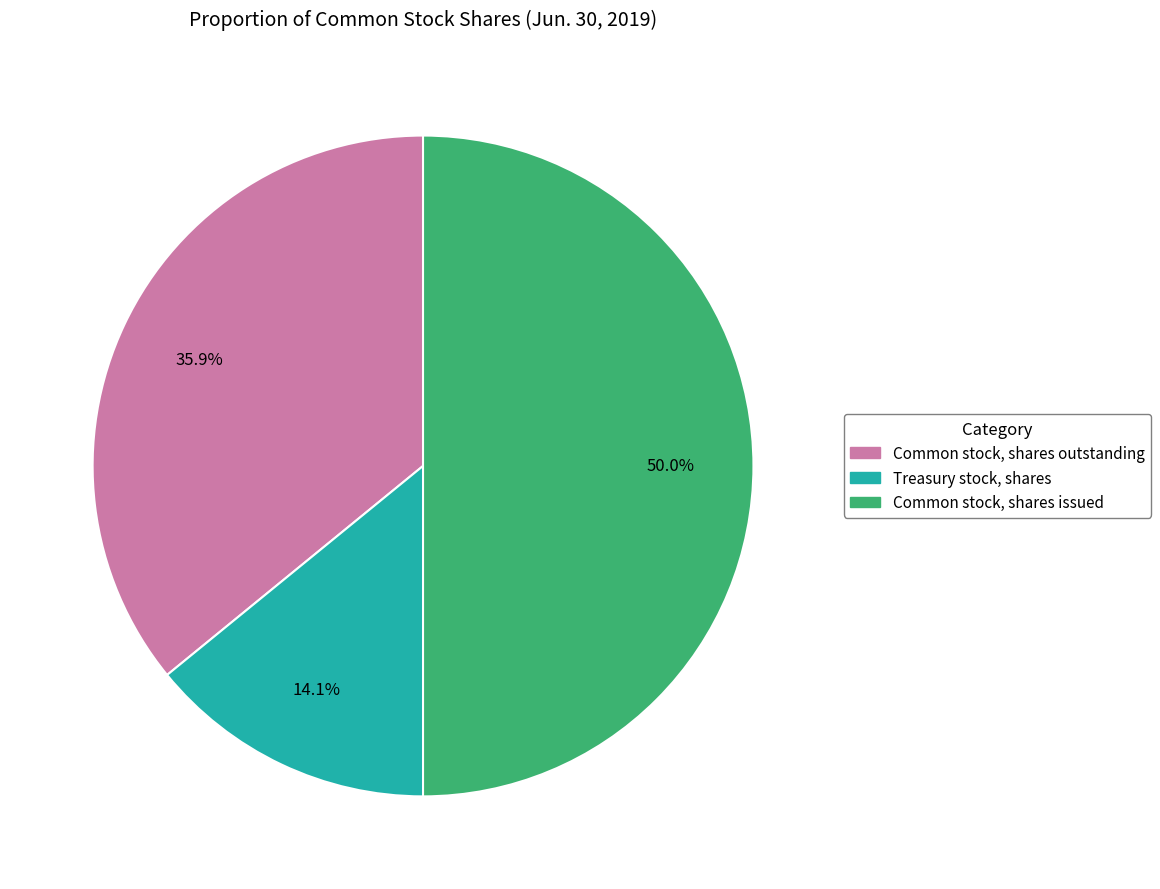

What percentage is the Common stock, shares outstanding slice, to the nearest percent?

36%